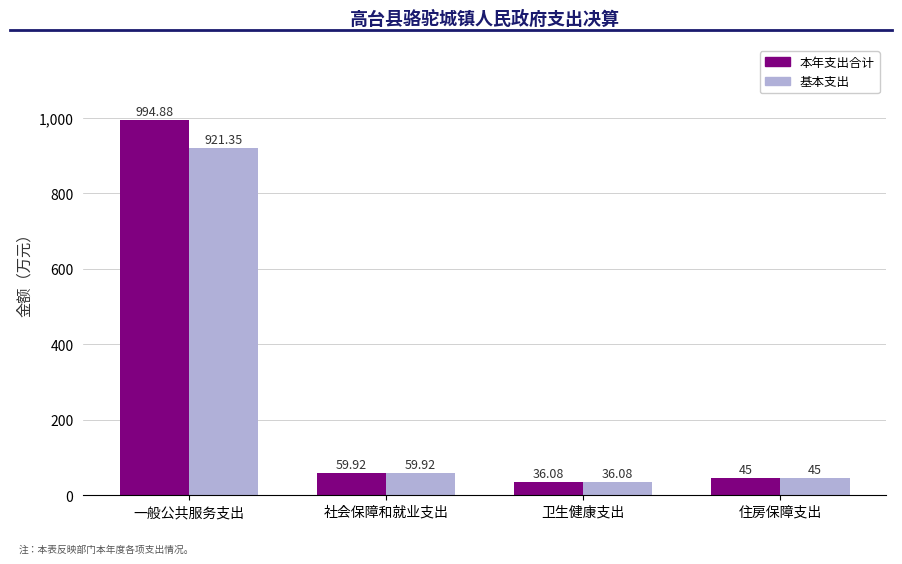

Where is 基本支出 nearest to the value 478?

社会保障和就业支出